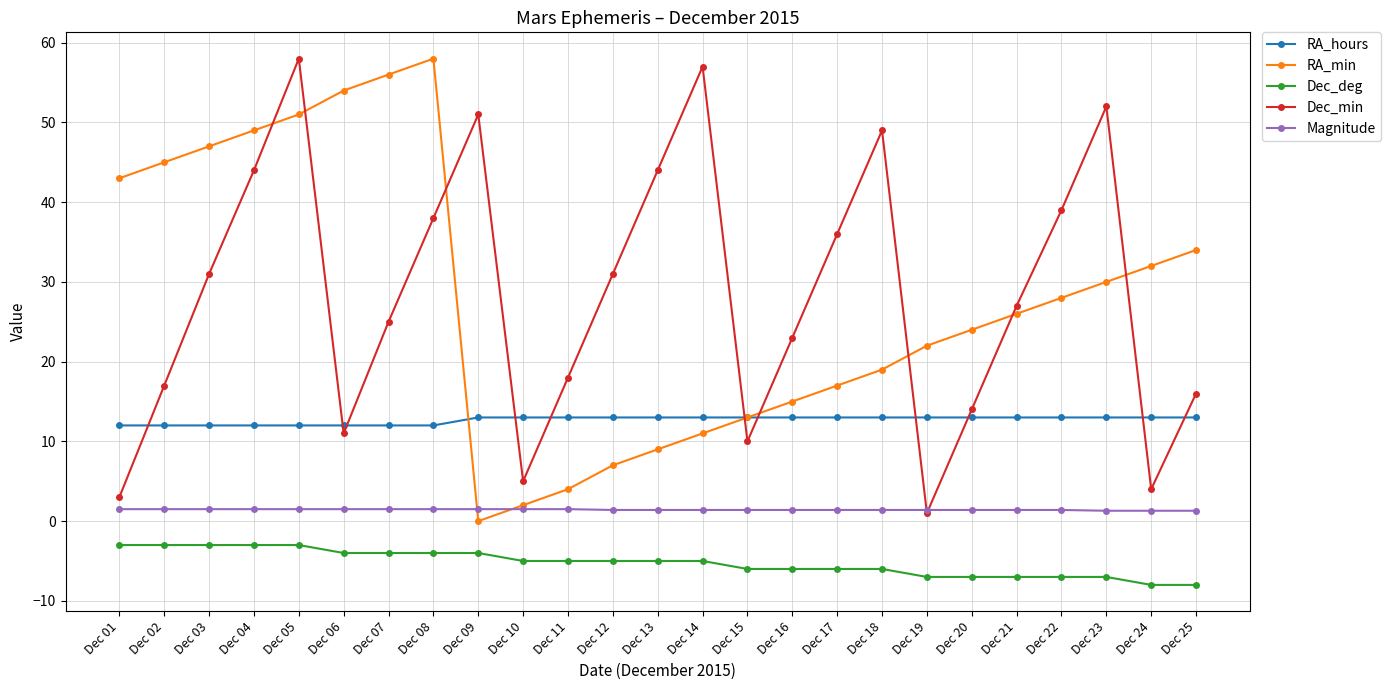

Rank the series at Dec 12 from highest to lowest value.

Dec_min, RA_hours, RA_min, Magnitude, Dec_deg